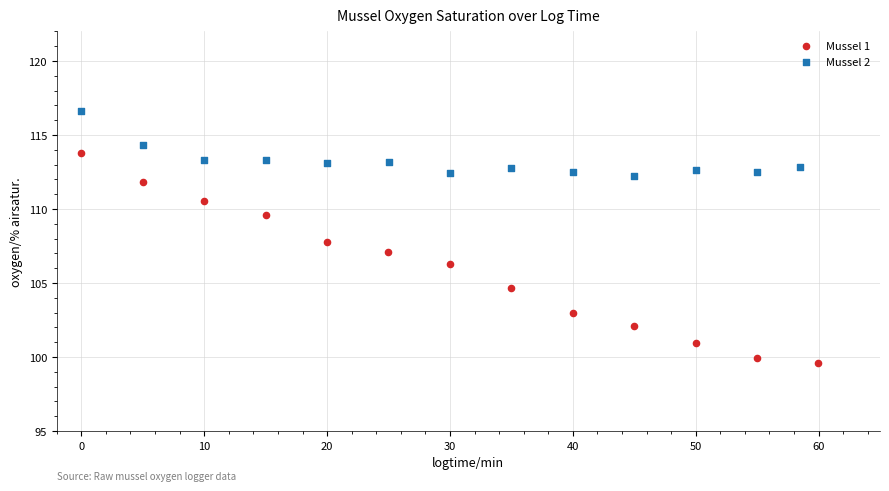

Which series reaches the minimum Y coordinate?

Mussel 1